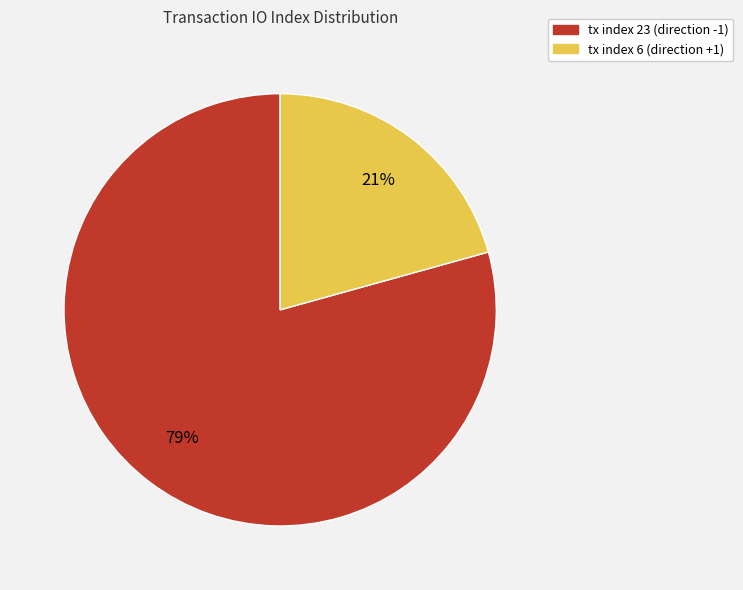

To the nearest percent, what is the average slice percentage?

50%